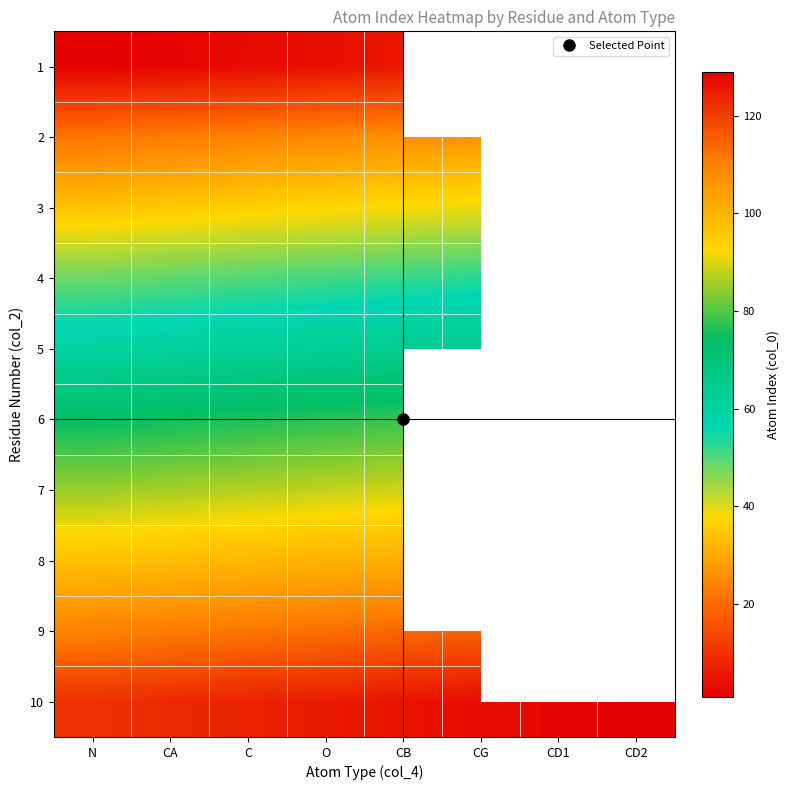

How many values in 6 are above zero?

5